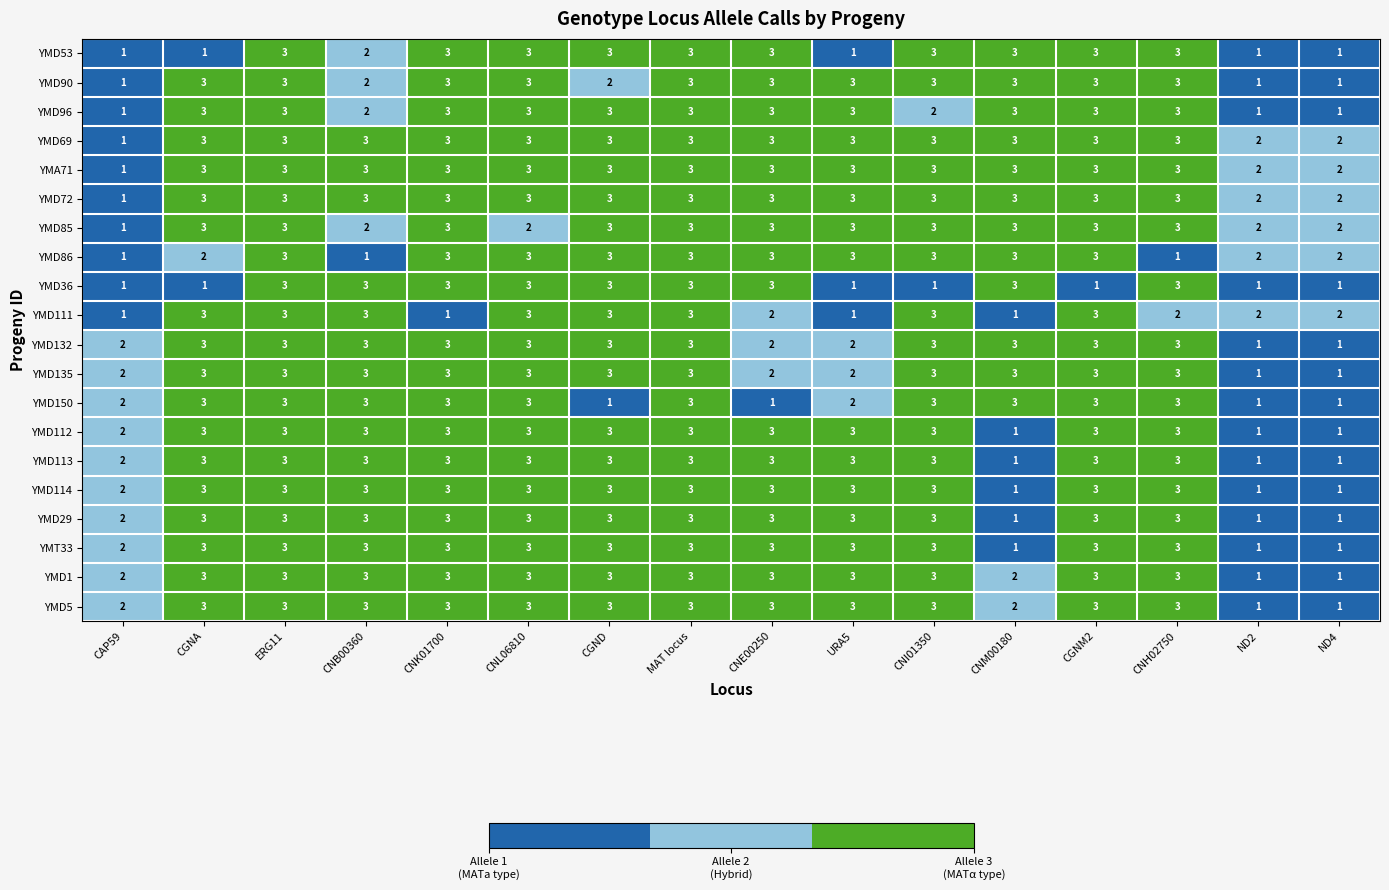

What is the approximate value of YMD29 at CNE00250?

3